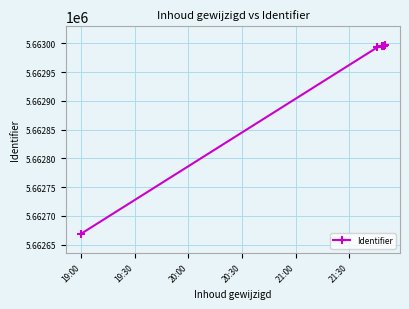

What is the smallest value displayed?

5662669